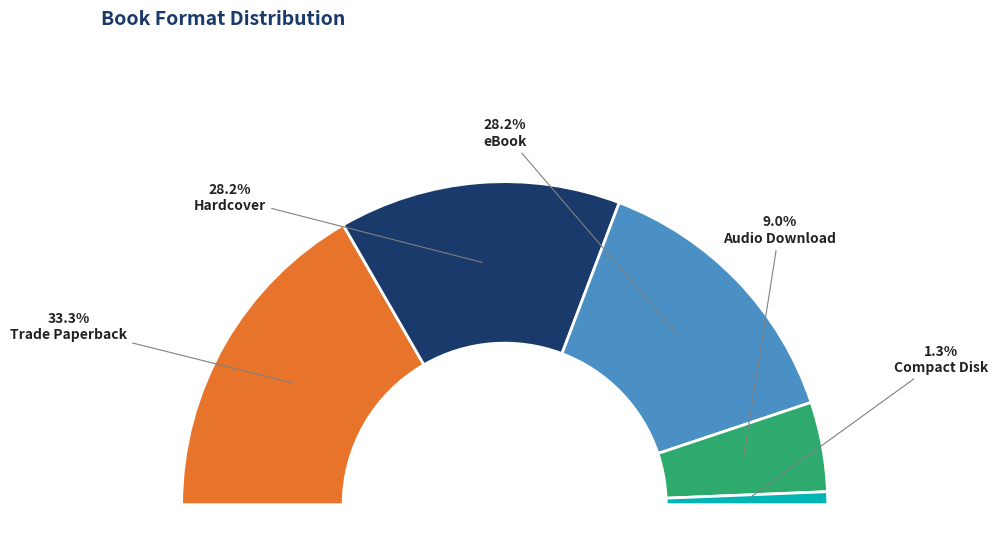

How many slices are in this pie chart?

6